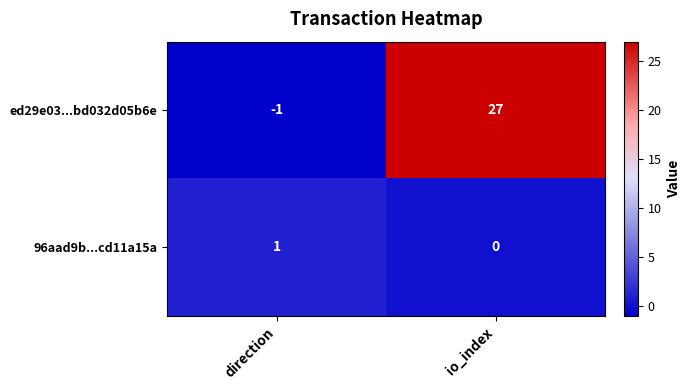

Between direction and io_index, which series saw the biggest shift?

ed29e03...bd032d05b6e